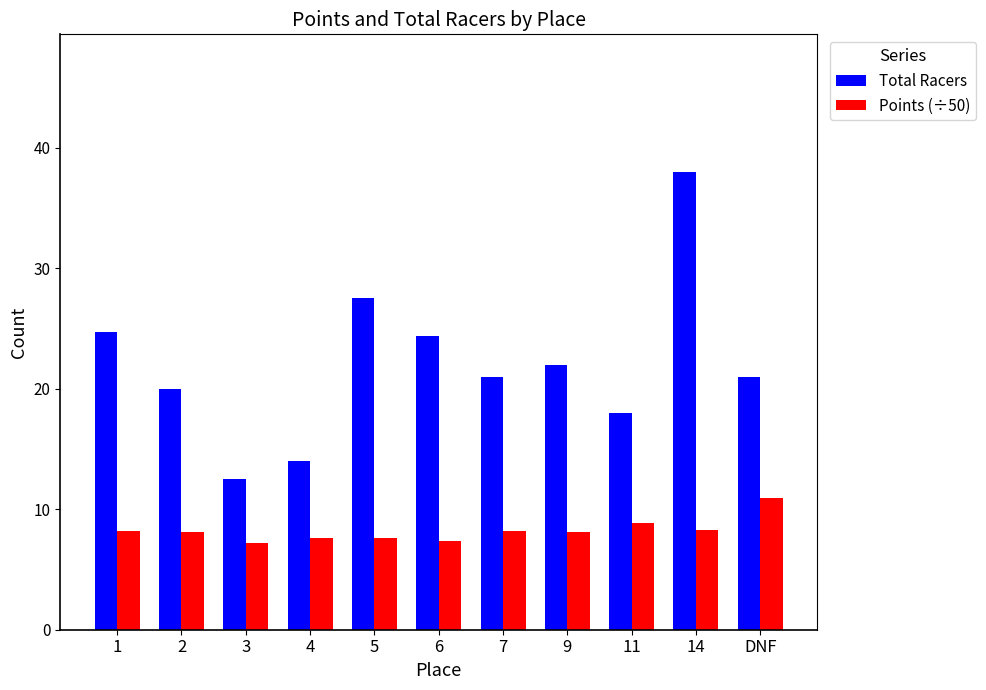

Between 2 and 9, which series saw the biggest shift?

Total Racers